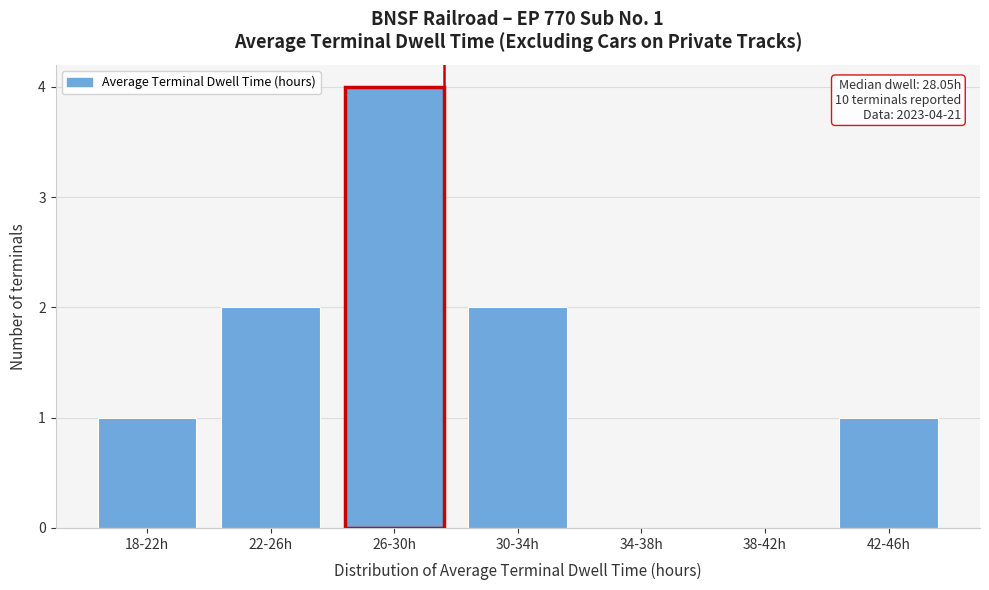

Reading left to right, what are all the values shown in this chart?

18-22h=1	22-26h=2	26-30h=4	30-34h=2	34-38h=0	38-42h=0	42-46h=1